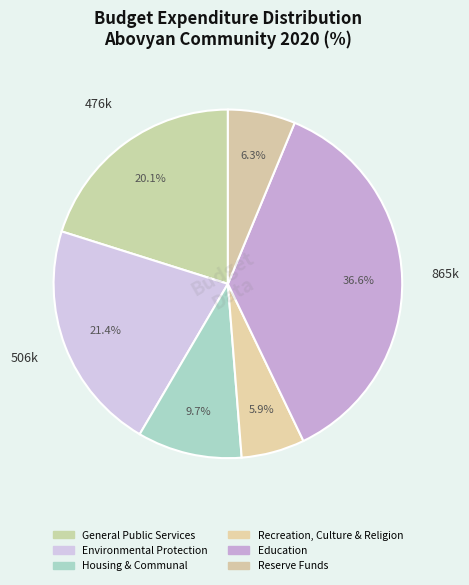

How many segments does this pie chart have?

6